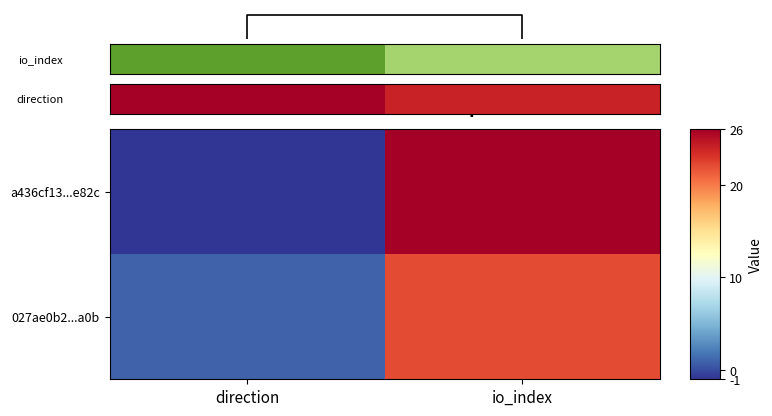

Reading left to right, extract all data points from this chart.

a436cf1359b0545ba7150baed5e35bd6b5ee82c: -1=-1	1=26
027ae0b2d8f5c3e7f1c24f2a4a87e8ce36fda0b: -1=1	1=22